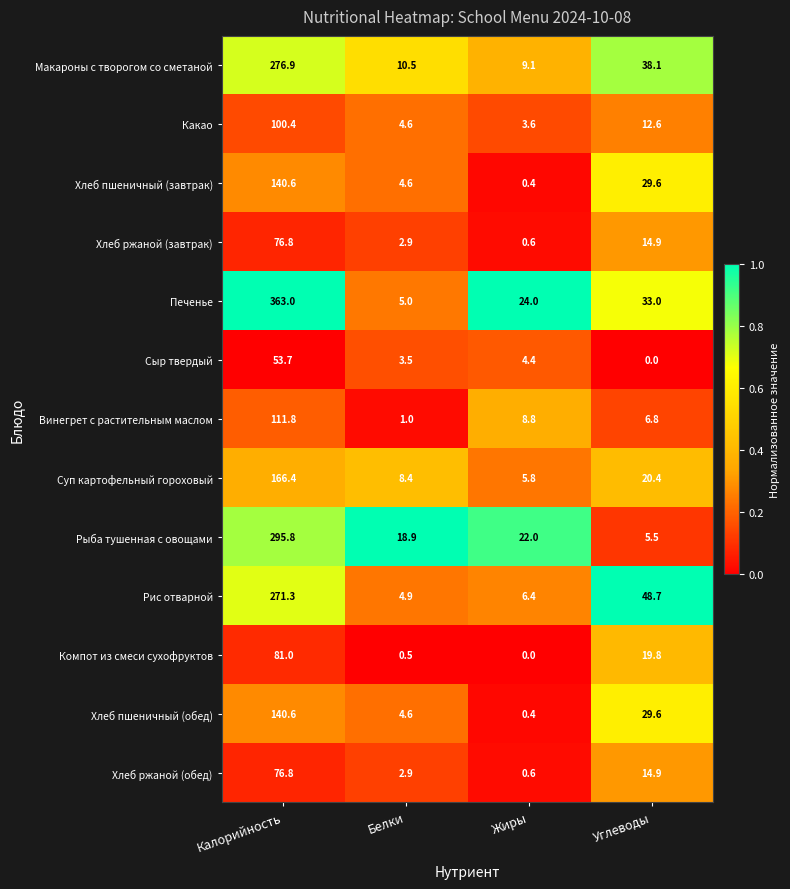

What is the sum of all Хлеб ржаной (обед) values?

95.2